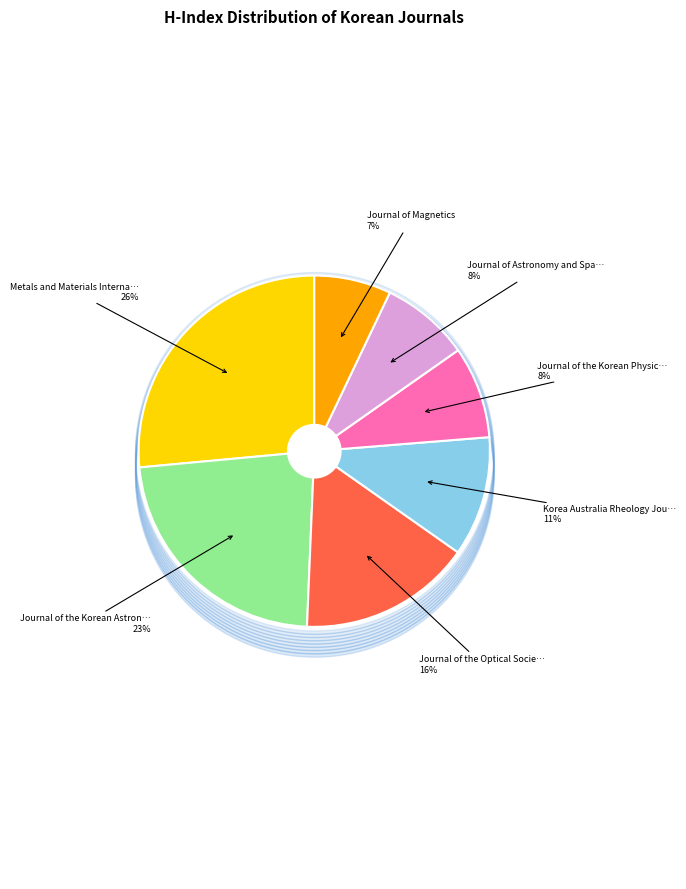

How many segments does this pie chart have?

7